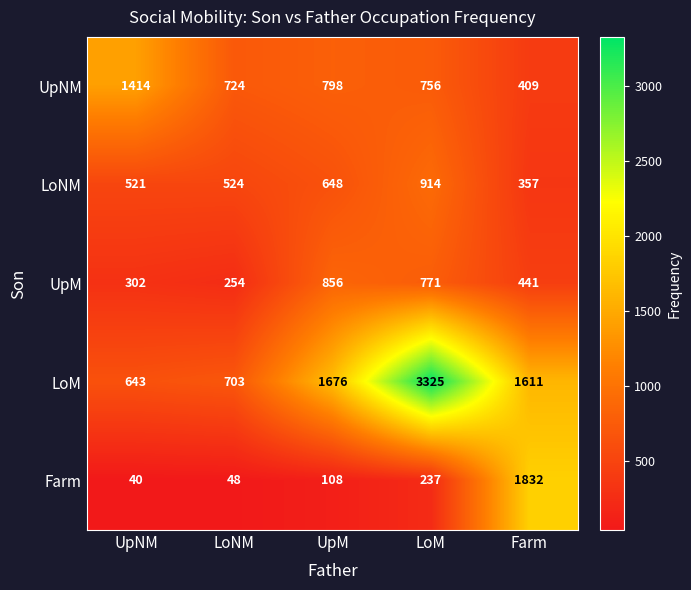

What is the average value of the LoNM series?

593